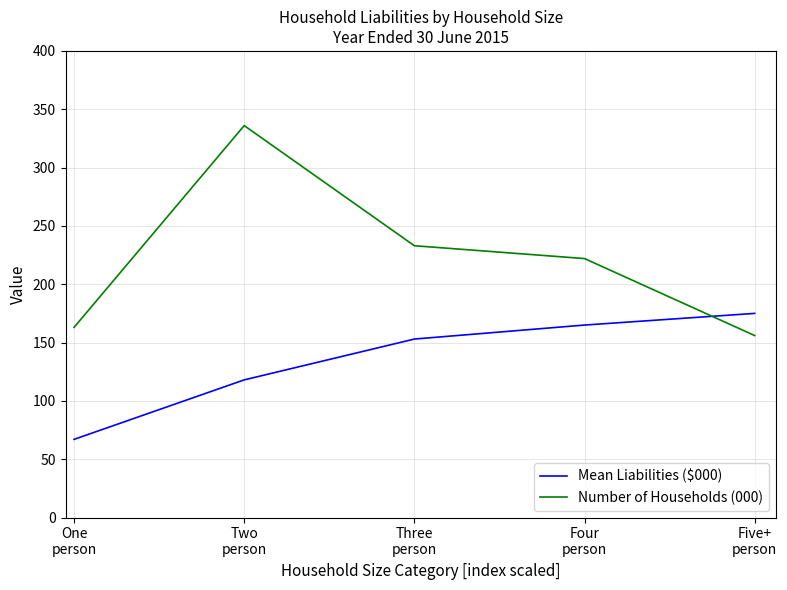

Which series has the widest spread of values?

Number of Households (000)